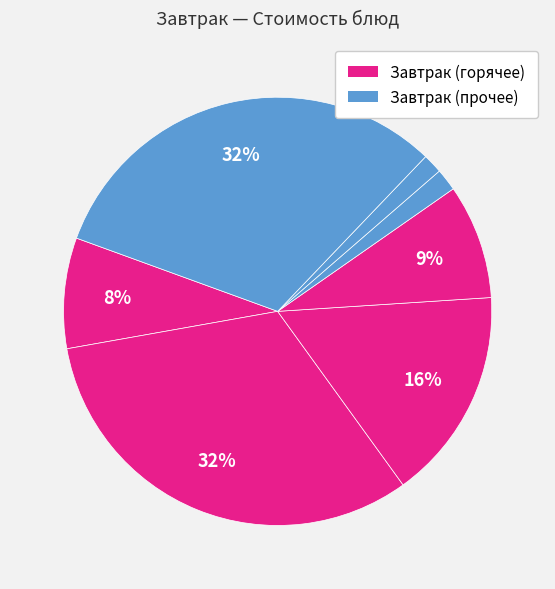

Is there a majority slice in this chart?

No